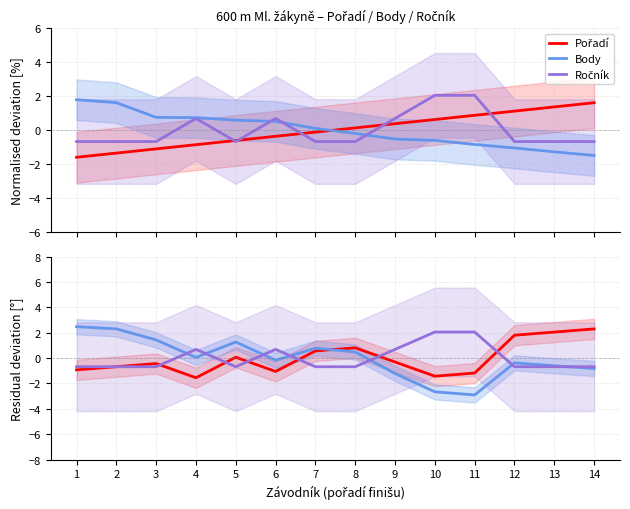

What is the lowest value of the Pořadí series?

-1.6